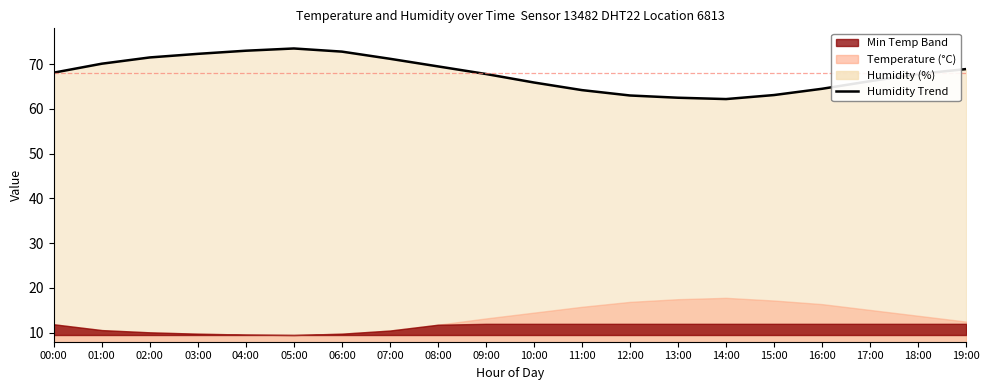

Where is the first local minimum?

14:00